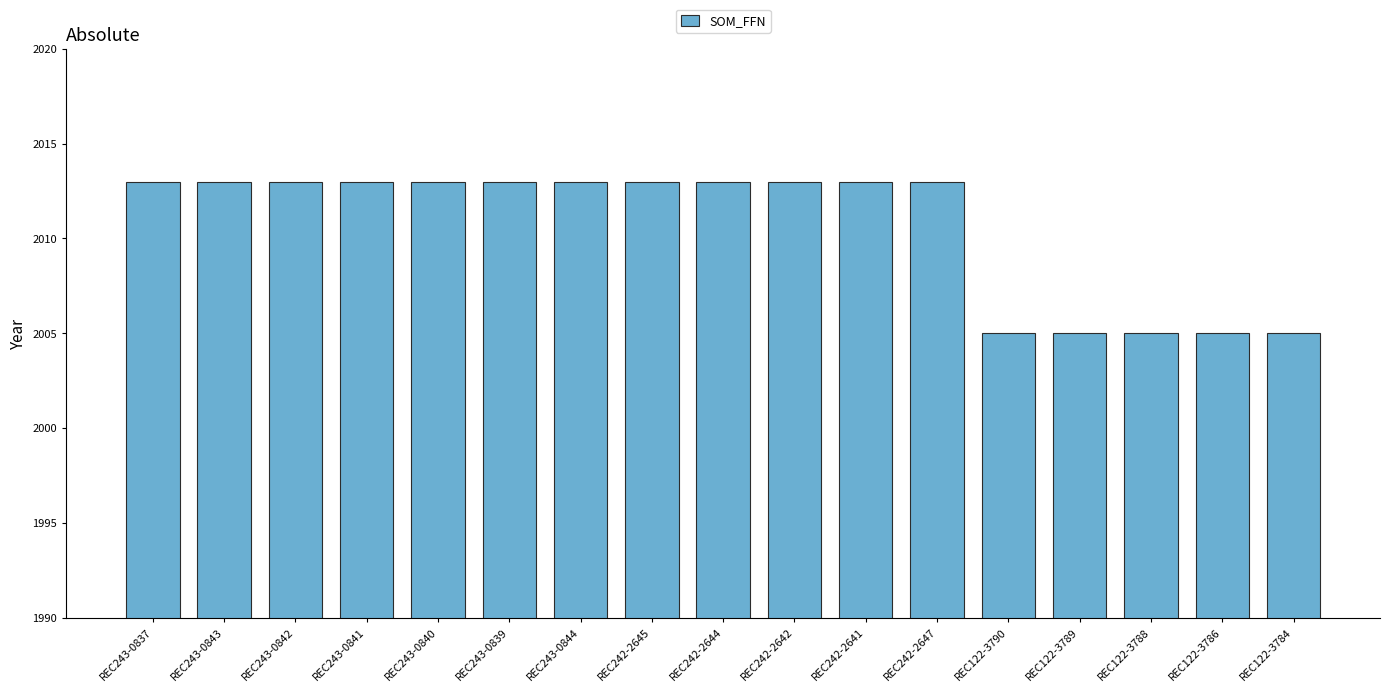

The chart shows a value of 2005 at REC122-3789. True or false?

True